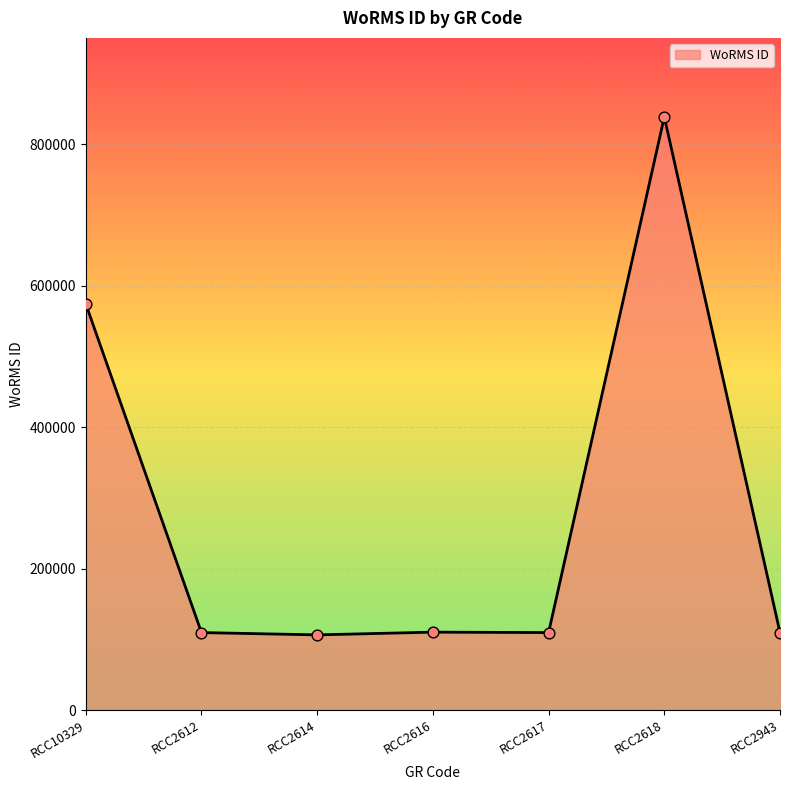

What is the change in value from RCC2612 to RCC2618?

+728727